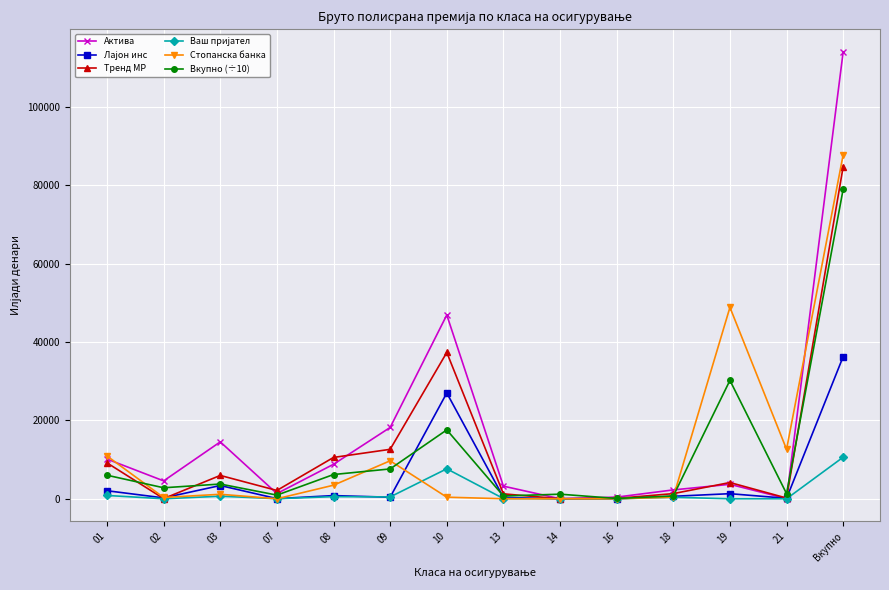

True or false: Тренд МР has more than 2 interior local peaks.

True